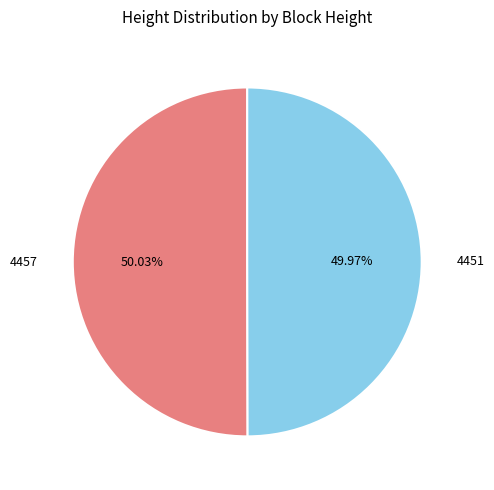

To the nearest percent, what is the combined percentage of 4457 and 4451?

100%